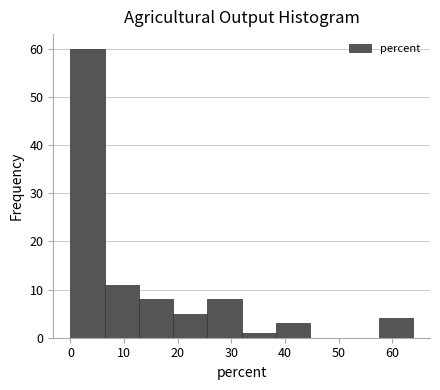

Reading left to right, list every bar in this chart as the range it spans on the x-axis followed by its height. Neither the bar edges nor the heights are printed on the chart, so give them approximately, as read against the axes.

0 to 6: 60
6 to 13: 11
13 to 19: 8
19 to 26: 5
26 to 32: 8
32 to 38: 1
38 to 45: 3
45 to 51: 0
51 to 57: 0
57 to 64: 4